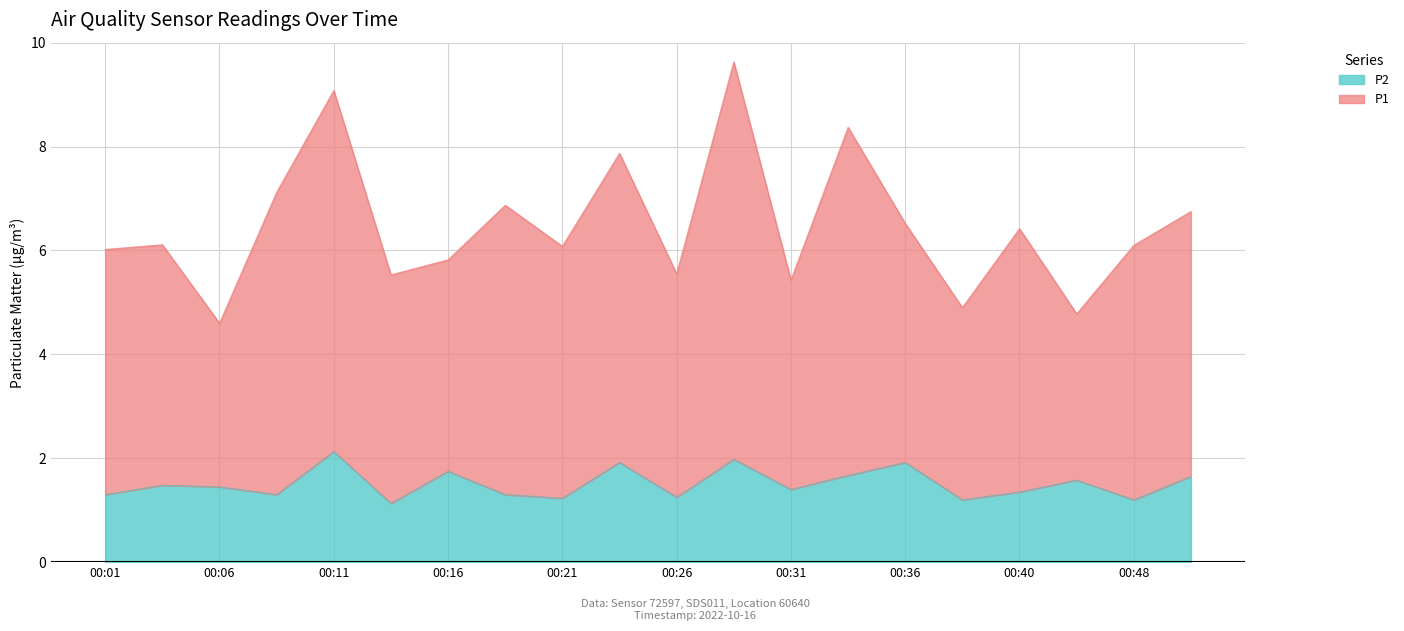

At which label does P2 reach its minimum?

00:13